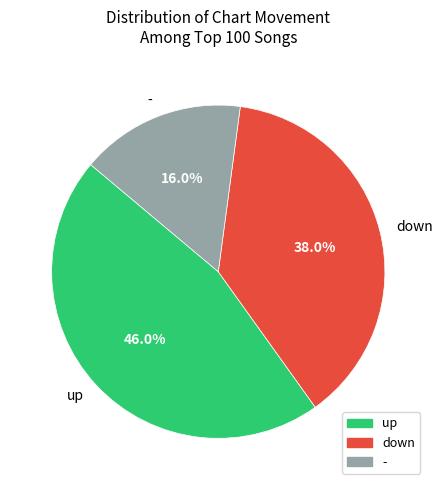

The down slice represents 49% of the pie. True or false?

False